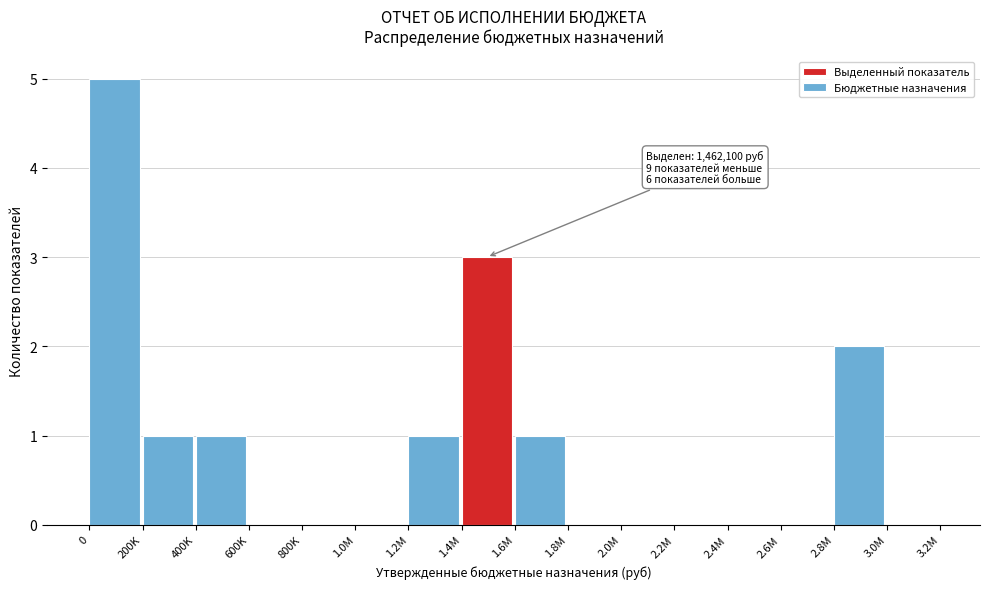

Reading left to right, extract all data points from this chart.

0=5	200K=1	400K=1	600K=0	800K=0	1.0M=0	1.2M=1	1.4M=3	1.6M=1	1.8M=0	2.0M=0	2.2M=0	2.4M=0	2.6M=0	2.8M=2	3.0M=0